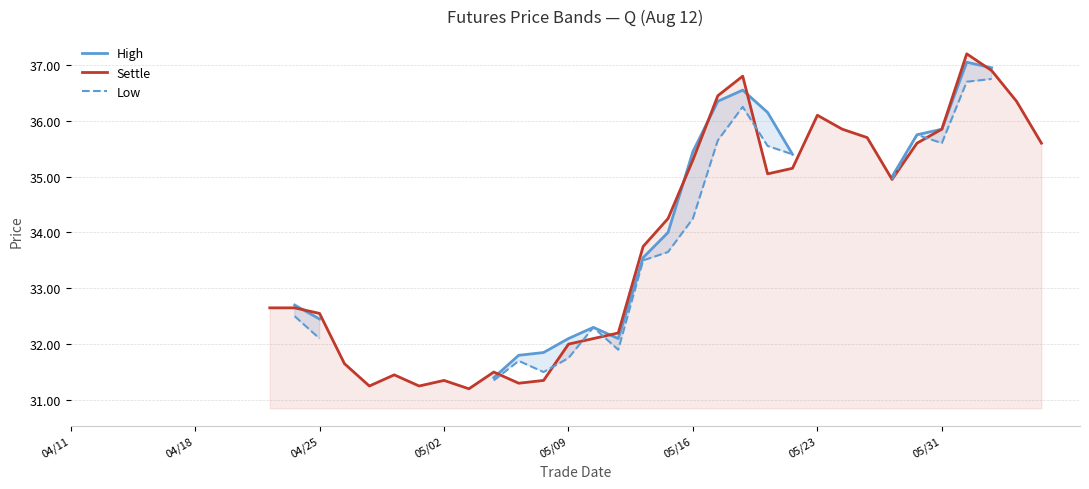

Between 26 and 9, which is larger?

26